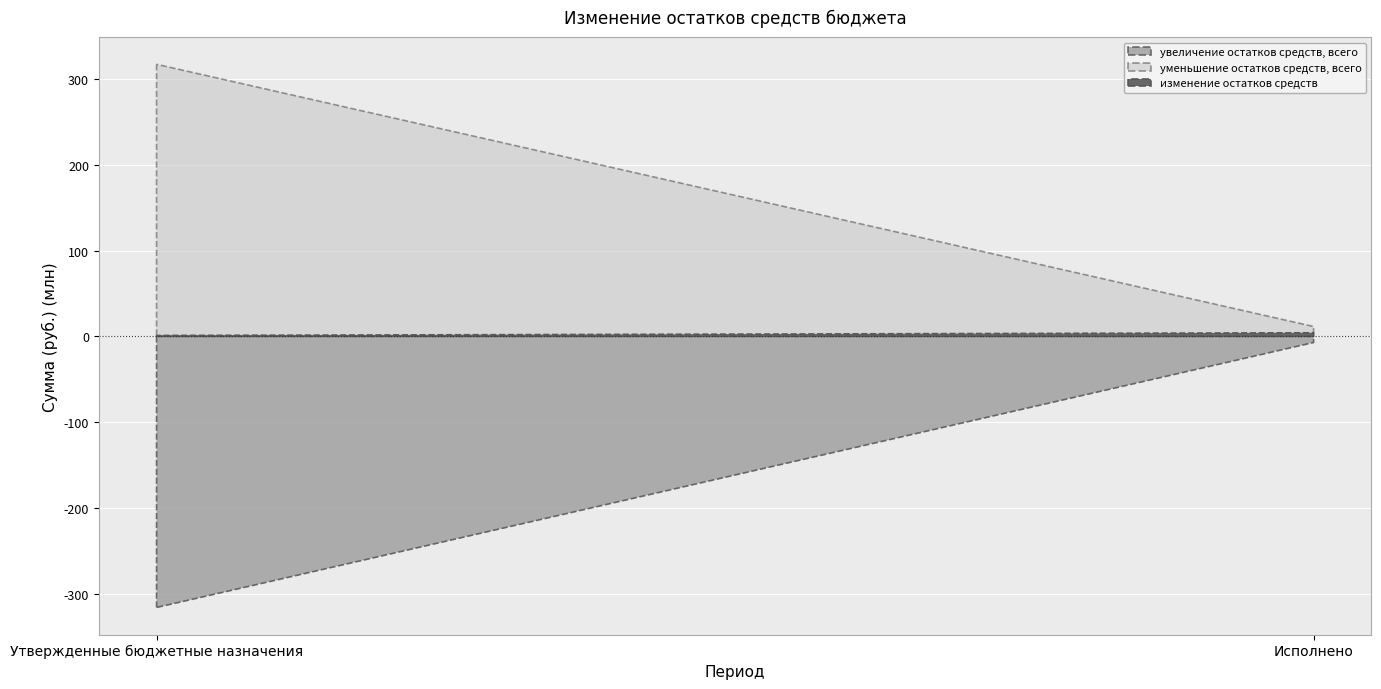

How many categories are shown in the chart?

2